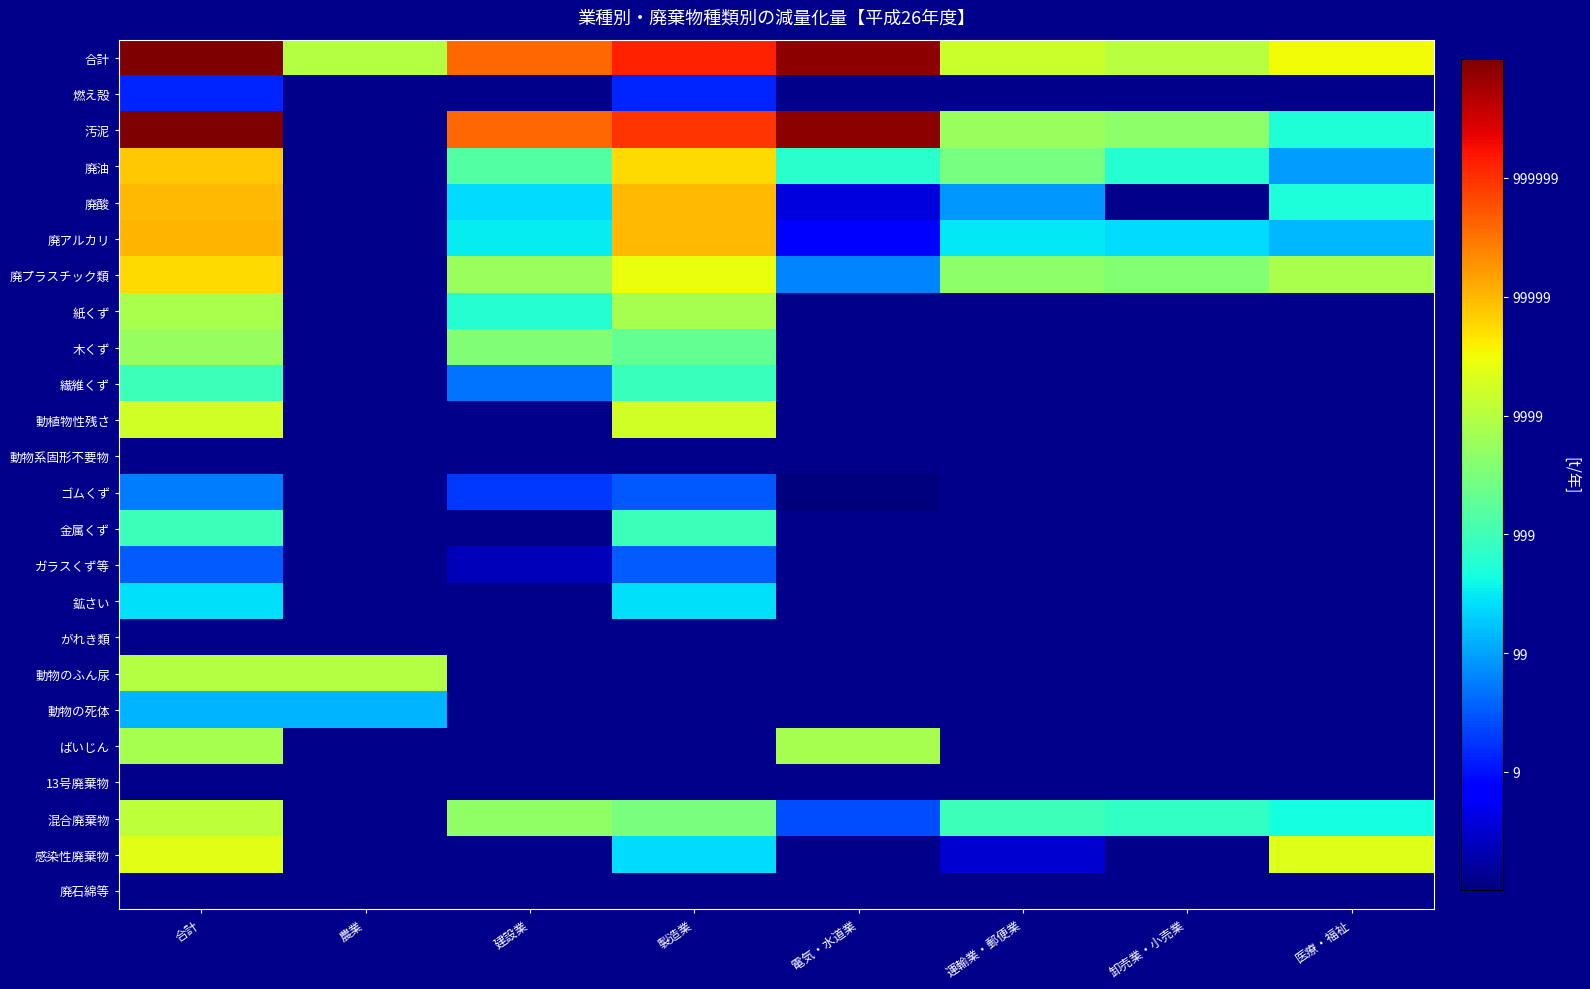

What is the greatest value displayed?

7.0